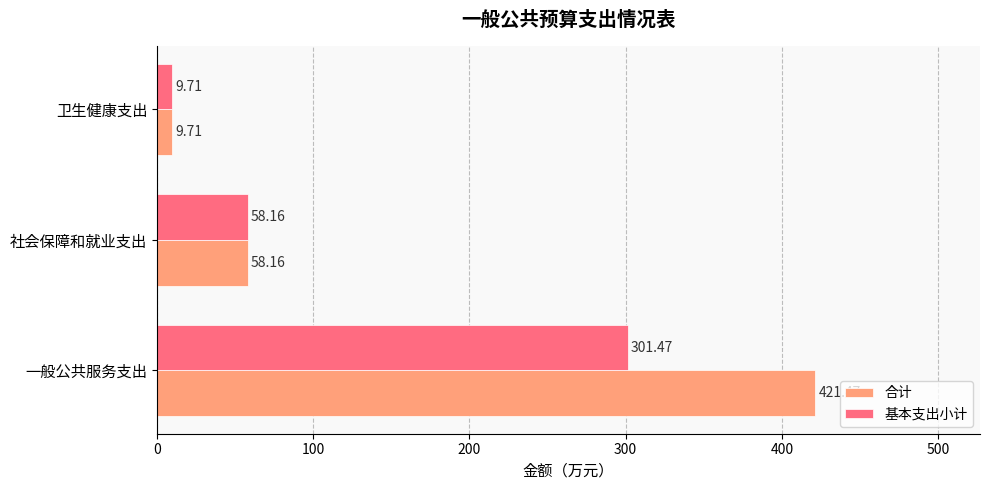

At which label is 基本支出小计 closest to 155?

社会保障和就业支出